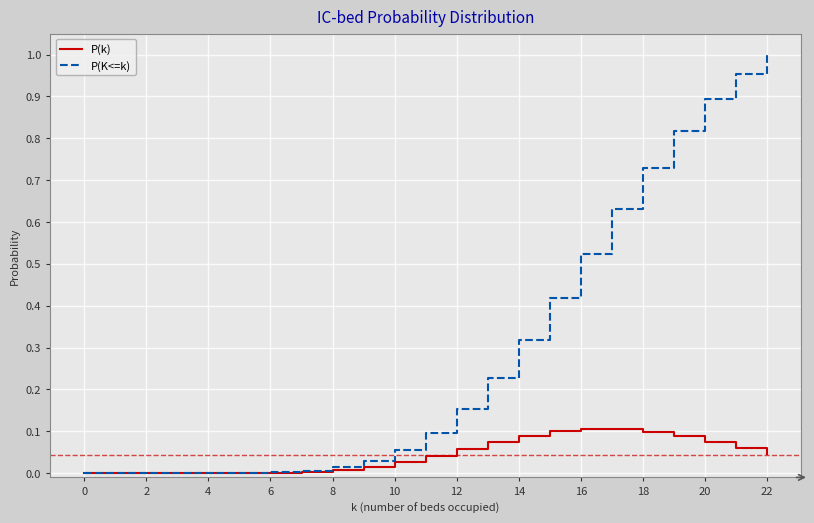

List the series in order of their peak value, highest first.

P(K<=k), P(k)